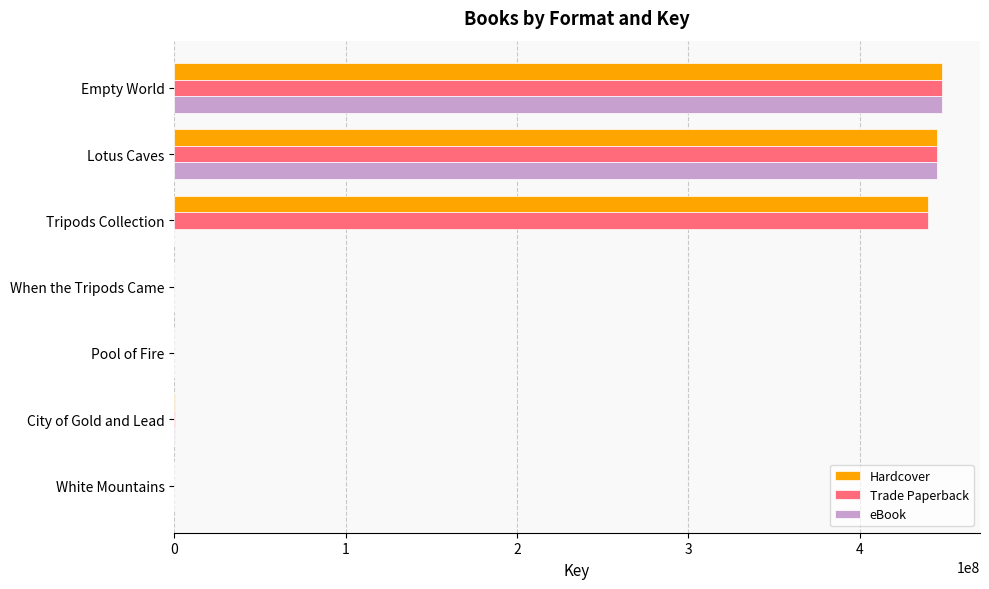

What is the sum of all Hardcover values?

1333401791